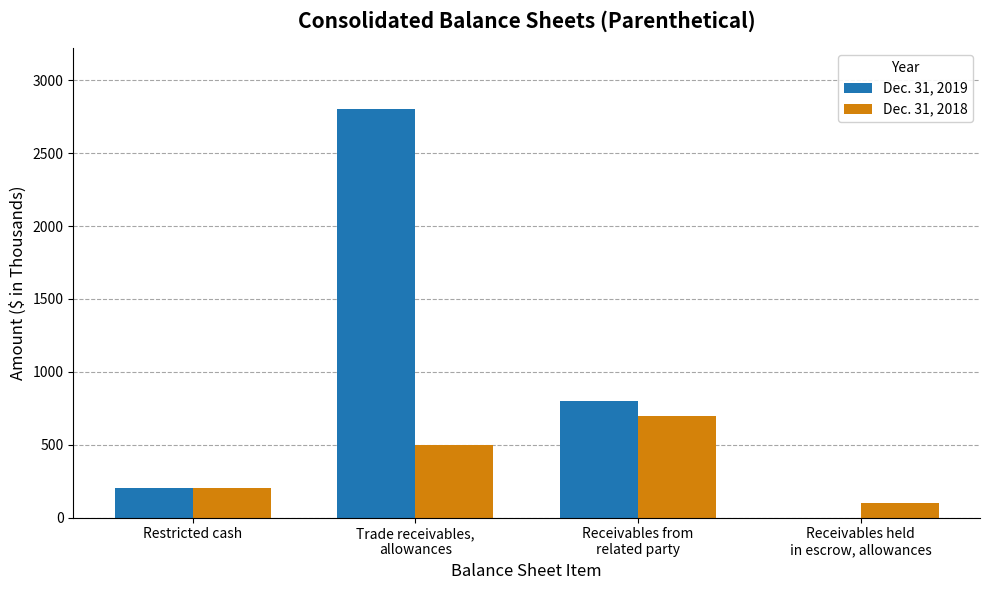

Which series has the largest total across all categories?

Dec. 31, 2019